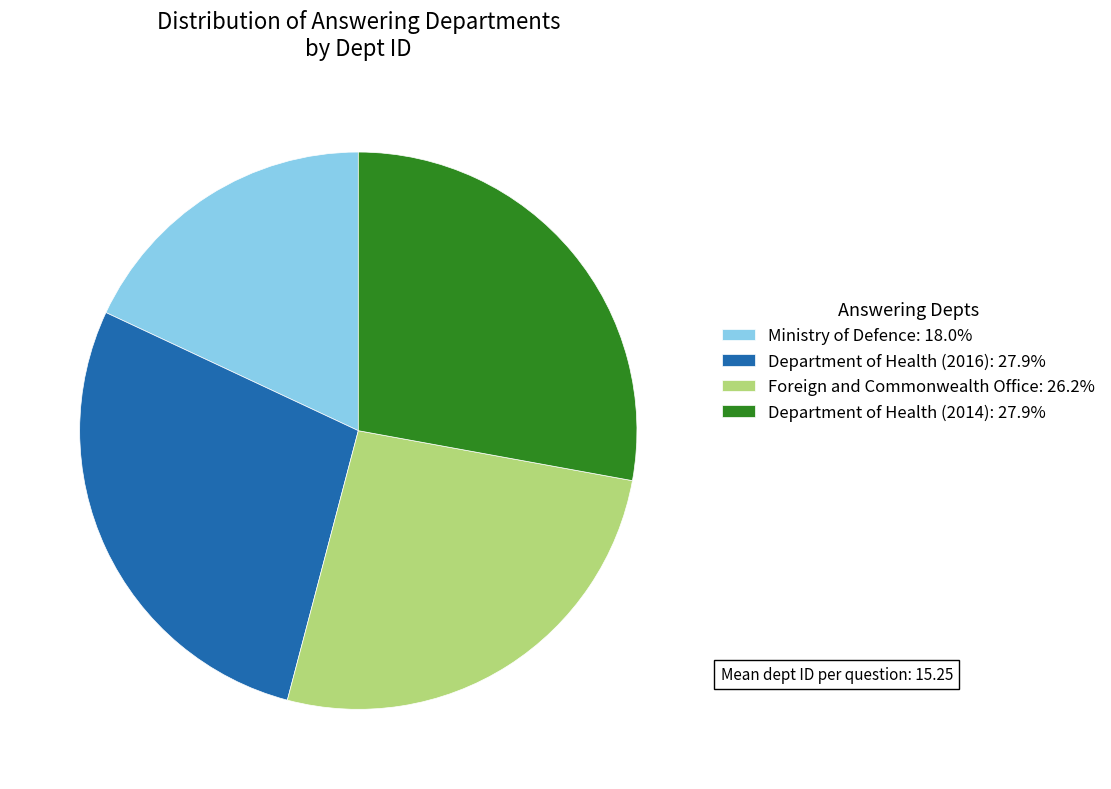

Do Foreign and Commonwealth Office: 26.2% and Ministry of Defence: 18.0% together represent more than half of the pie?

No